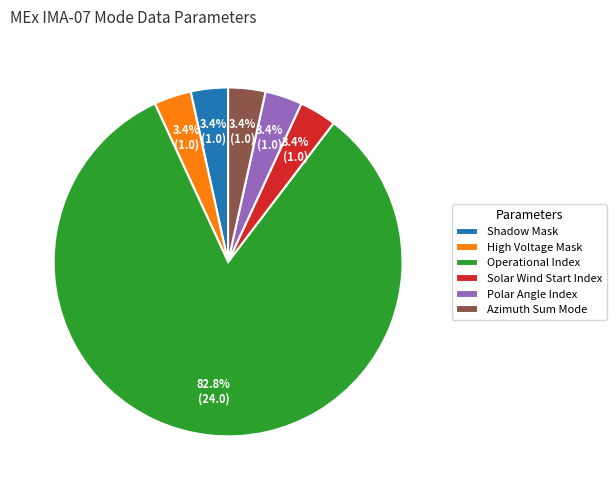

How many slices are in this pie chart?

6